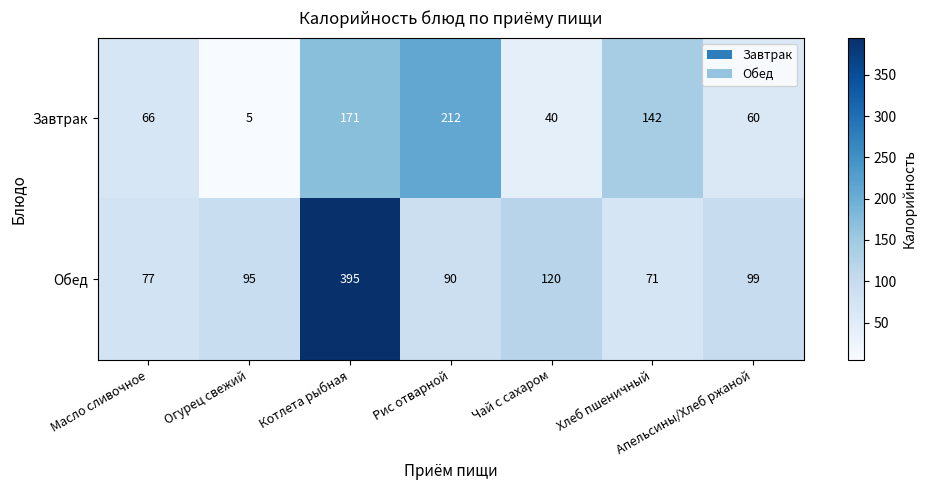

Which category has the lowest value across all series?

Огурец свежий